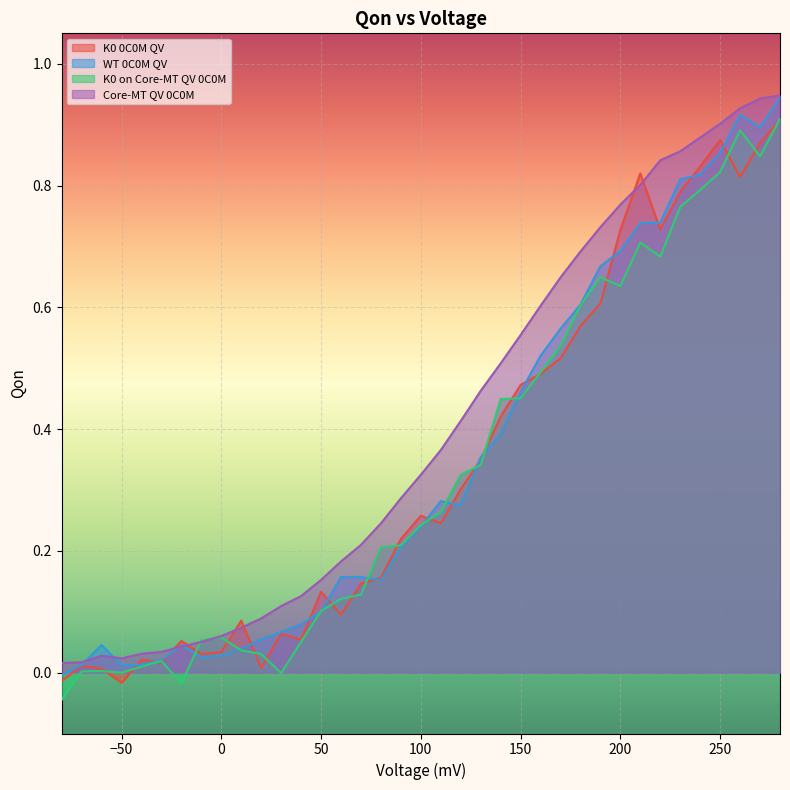

In WT 0C0M QV, how many points are higher than both neighbors (excluding endpoints)?

5